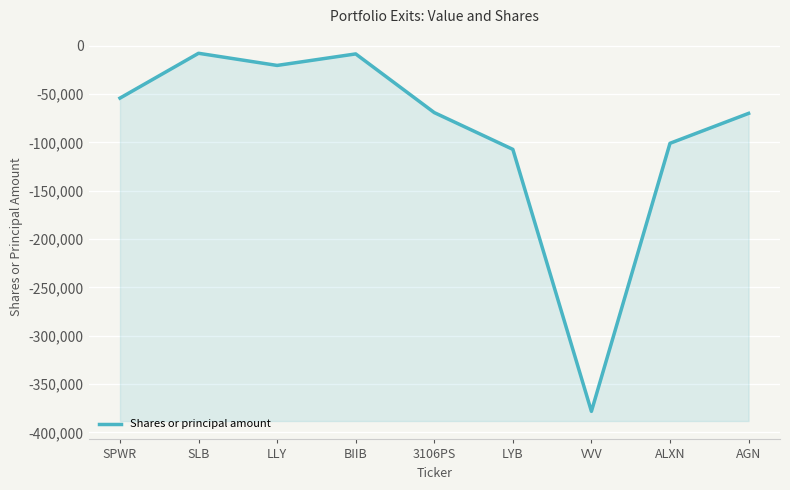

Which category has the lowest value across all series?

VVV